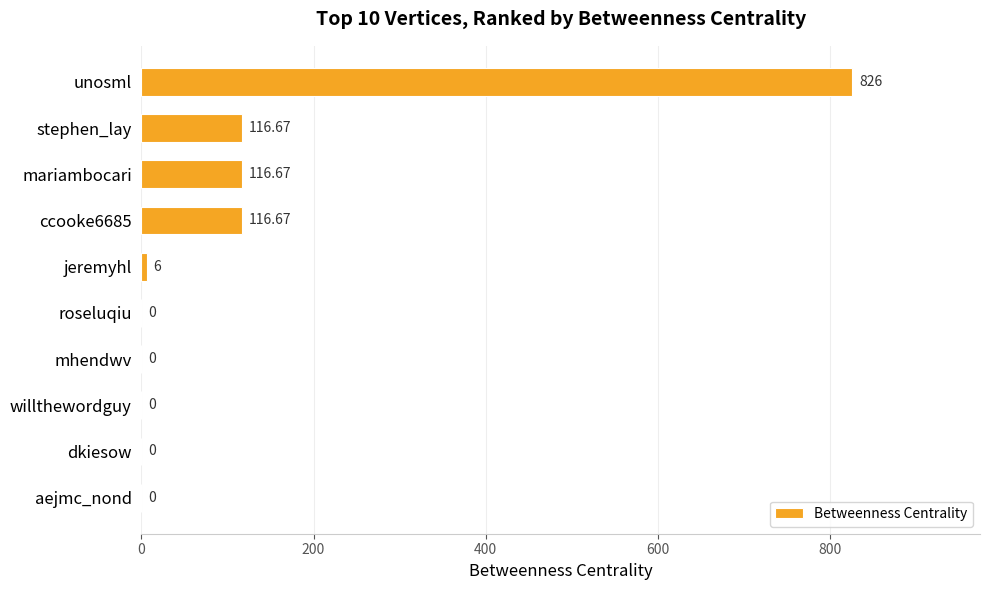

What is the change in value from jeremyhl to roseluqiu?

-6.0